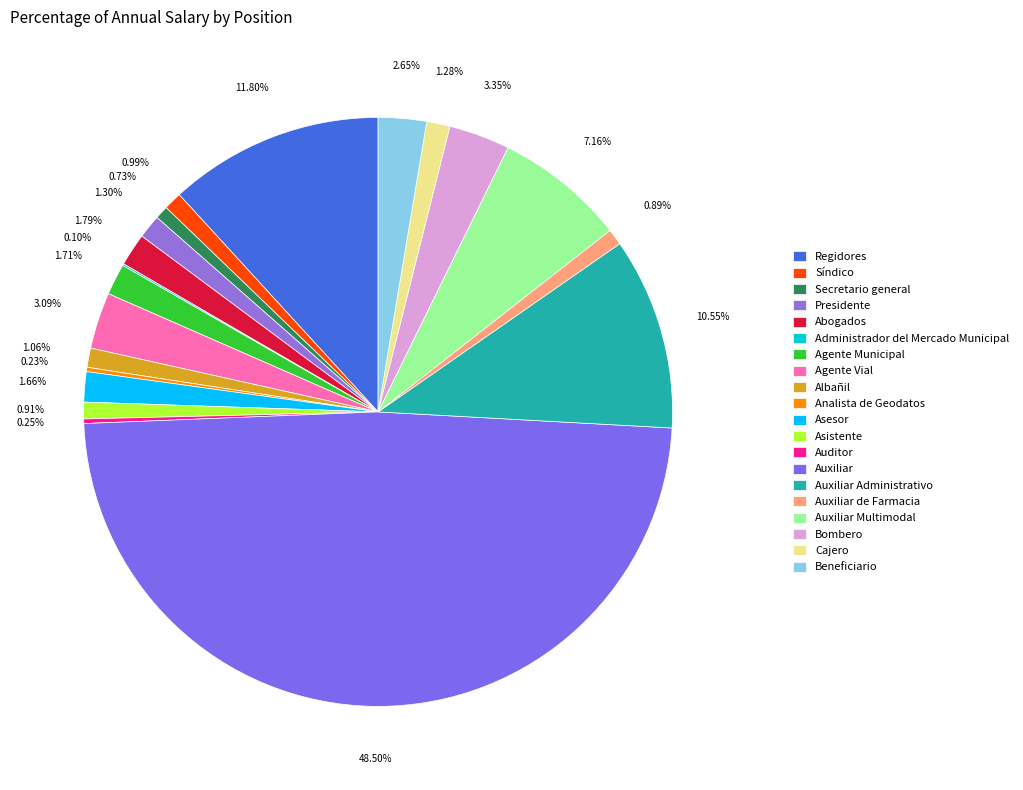

To the nearest percent, what percentage of the pie is Beneficiario?

3%